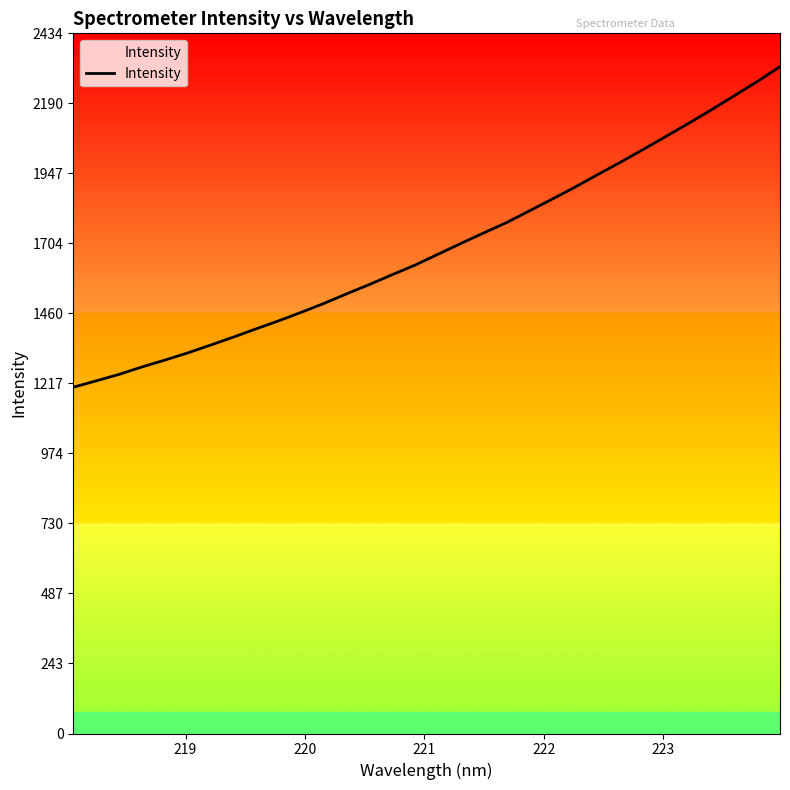

Does the chart have visible grid lines?

No